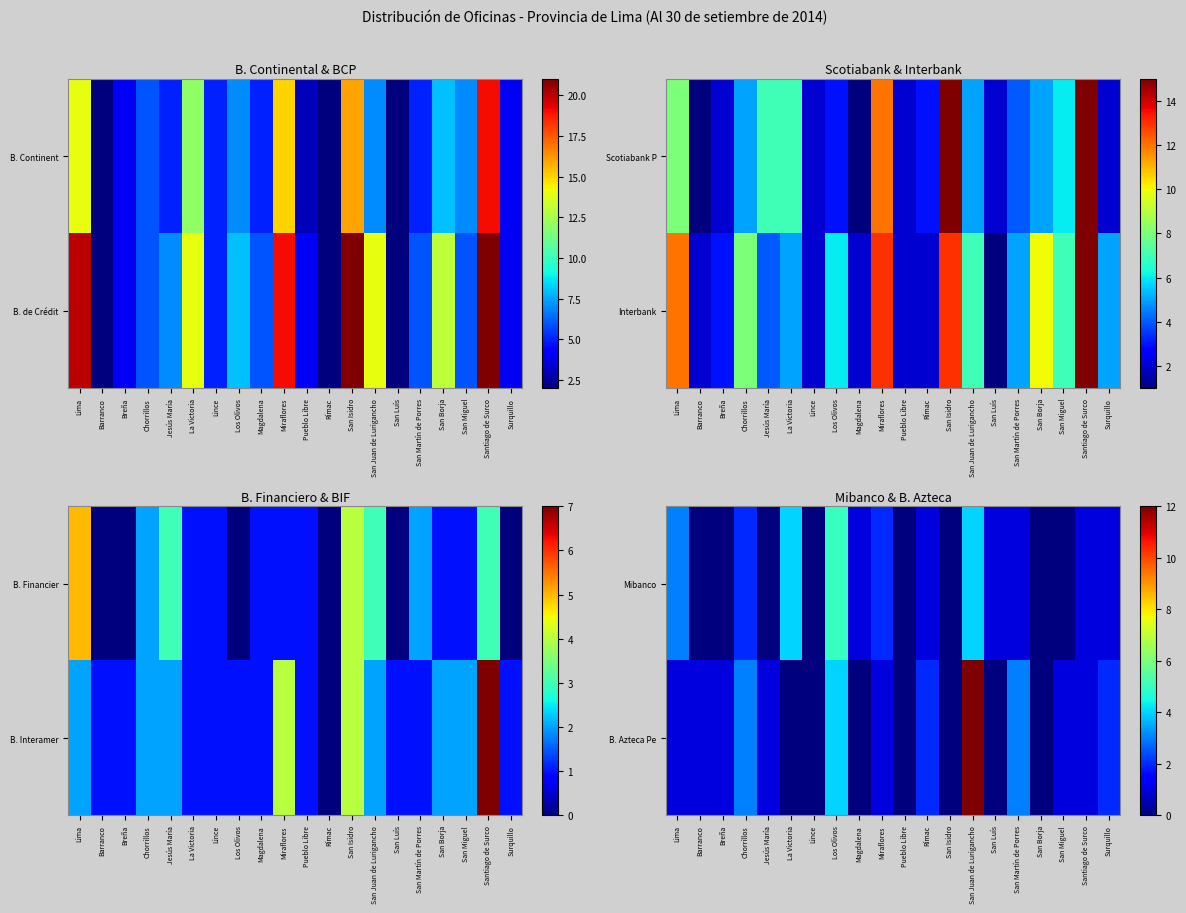

At which category is the sum across all series the highest?

San Juan de Lurigancho